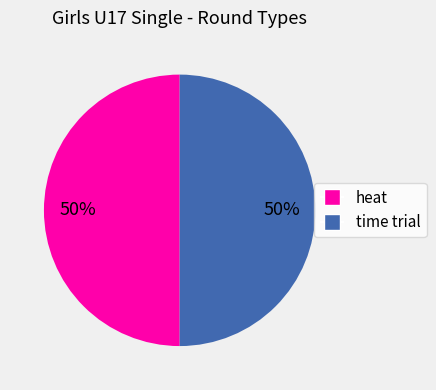

How many slices are in this pie chart?

2